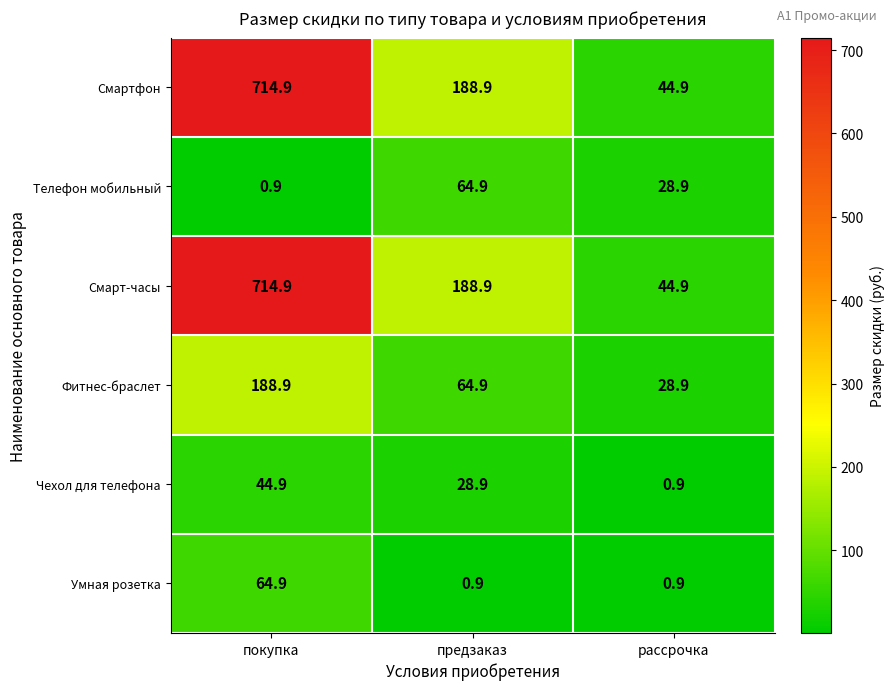

At which category is the sum across all series the highest?

покупка